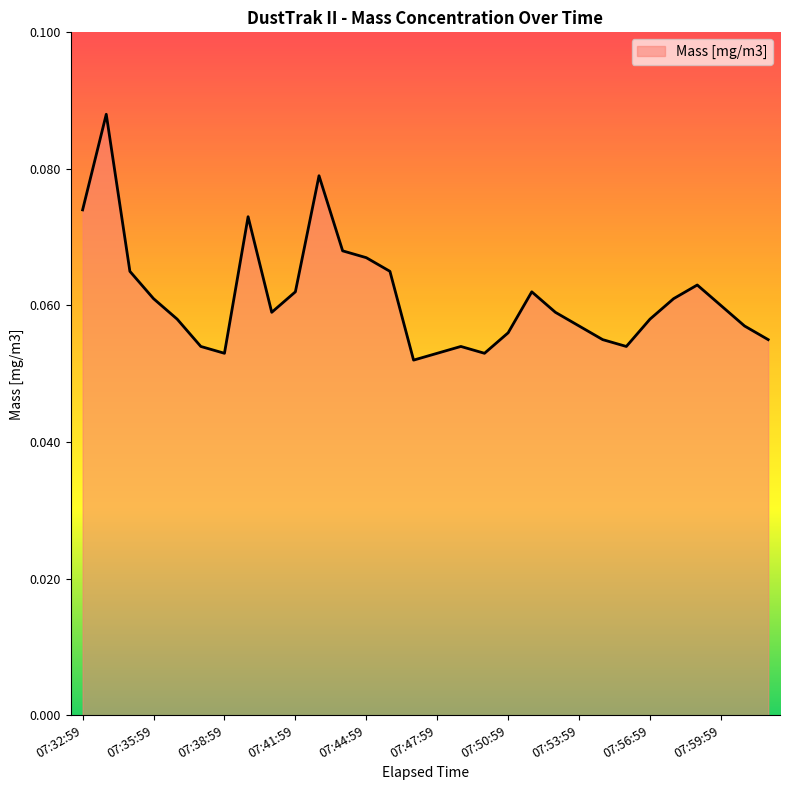

Where is the first local maximum?

07:33:59